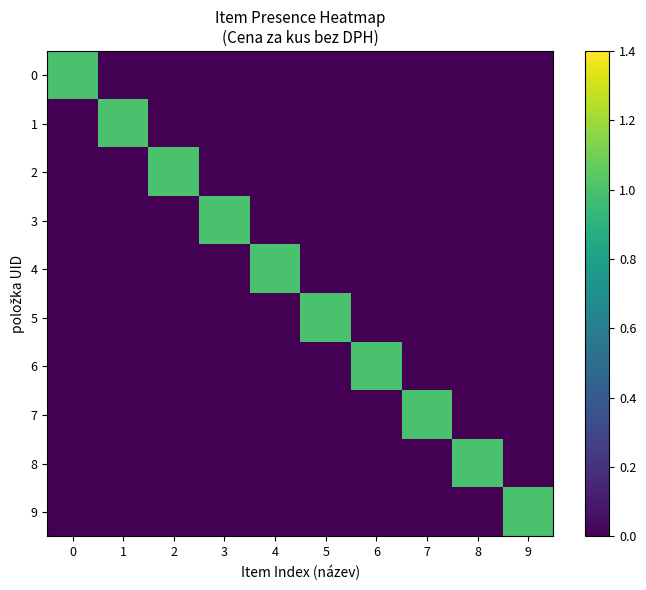

How many categories are shown in the chart?

10